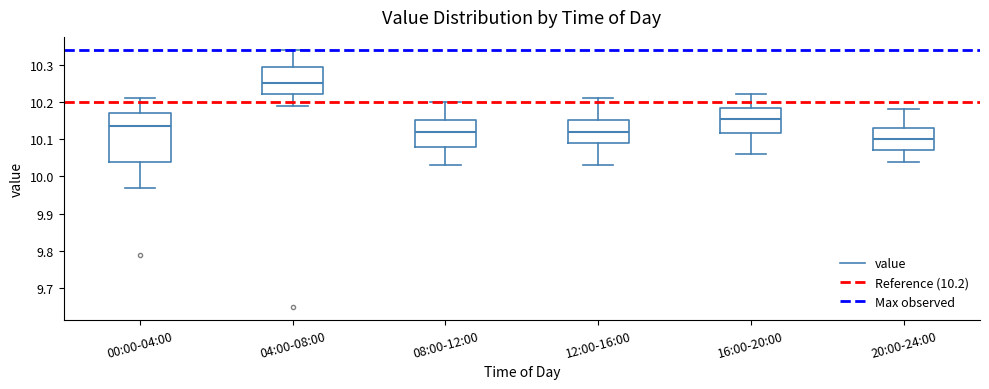

Reading left to right, transcribe this box plot: for each box, give where its median line is, the range the box spans, and where its two whiskers end, as read against the y-axis. The values are not printed on the chart, so give them approximately, as read against the axis.

00:00-04:00: median 10.14, box 10.04 to 10.17, whiskers 9.97 to 10.21
04:00-08:00: median 10.25, box 10.22 to 10.29, whiskers 10.19 to 10.34
08:00-12:00: median 10.12, box 10.08 to 10.15, whiskers 10.03 to 10.20
12:00-16:00: median 10.12, box 10.09 to 10.15, whiskers 10.03 to 10.21
16:00-20:00: median 10.16, box 10.12 to 10.18, whiskers 10.06 to 10.22
20:00-24:00: median 10.10, box 10.07 to 10.13, whiskers 10.04 to 10.18